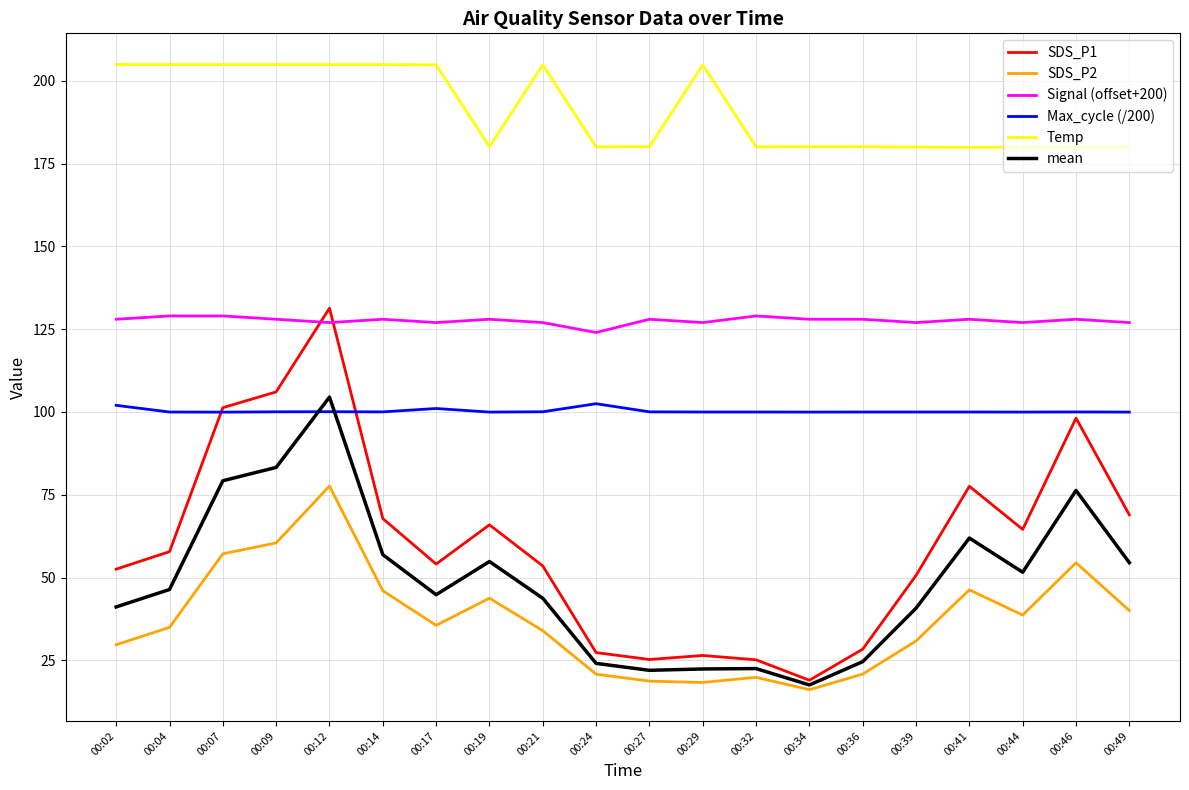

Which series has the largest total across all categories?

Temp